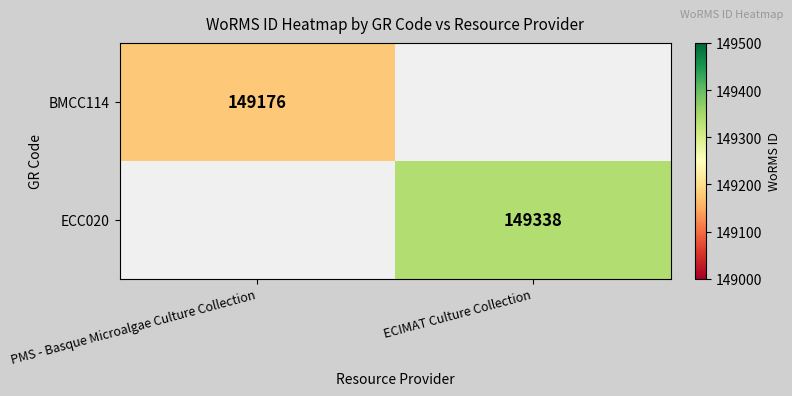

True or false: BMCC114 has a value of 45155.0 at PMS - Basque Microalgae Culture Collection.

False